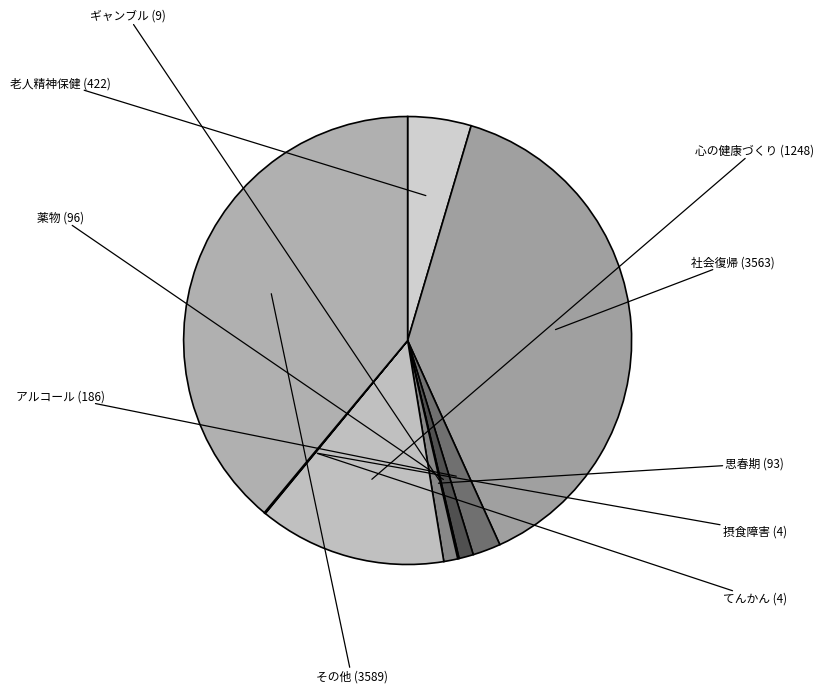

Rank the categories by value from highest to lowest.

その他 (3589), 社会復帰 (3563), 心の健康づくり (1248), 老人精神保健 (422), アルコール (186), 薬物 (96), 思春期 (93), ギャンブル (9), 摂食障害 (4), てんかん (4)